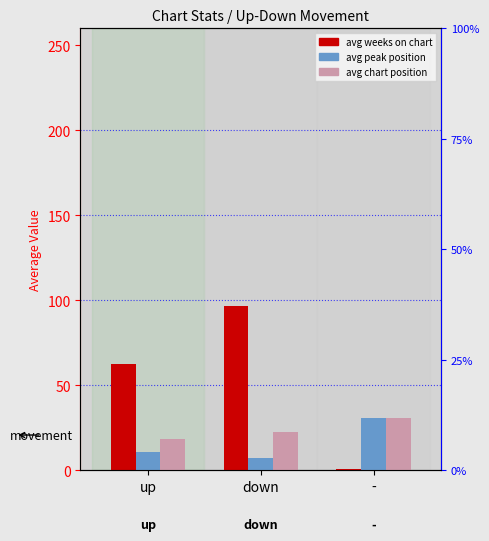

What are all the series names shown in the legend?

avg weeks on chart, avg peak position, avg chart position